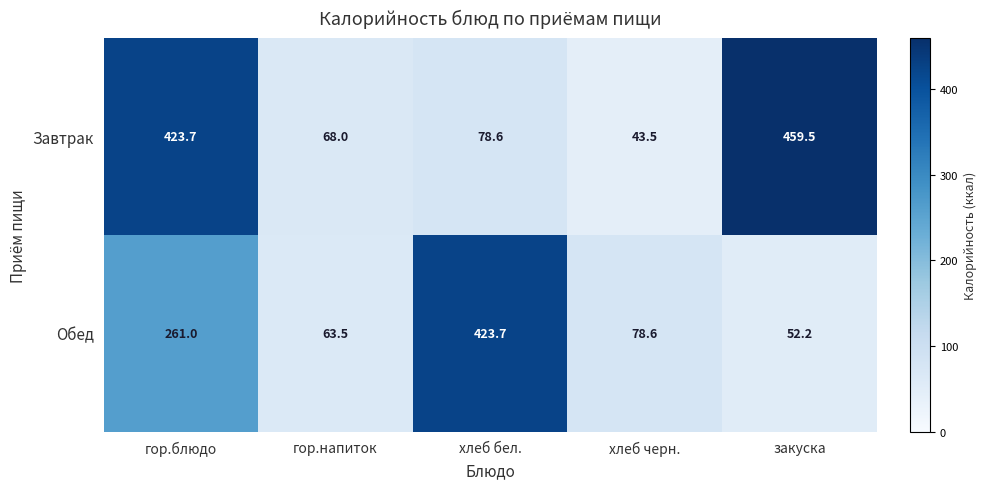

Which category has the highest value in the Обед series?

хлеб бел.